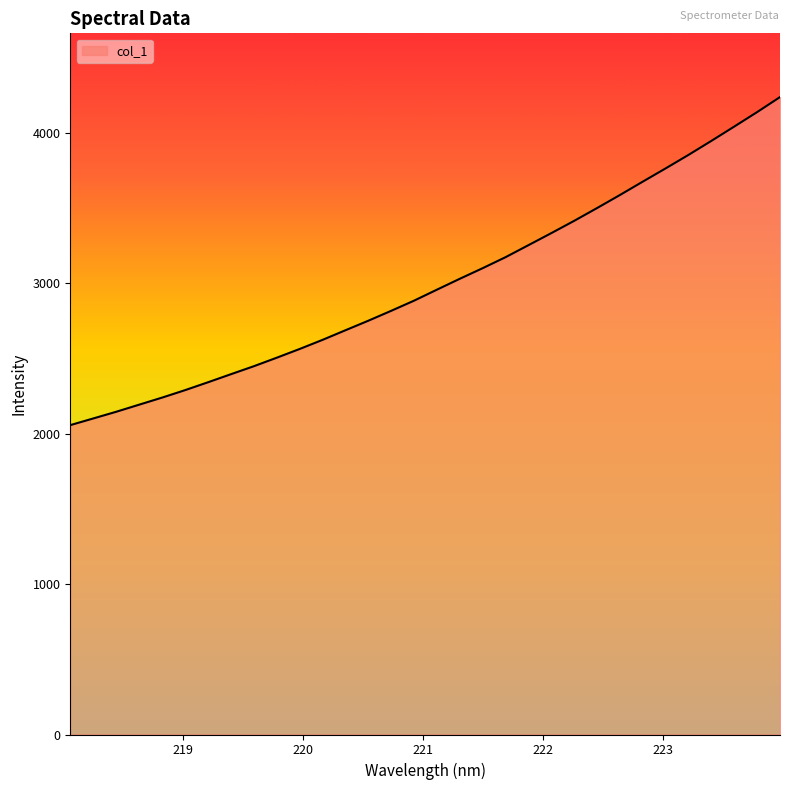

What is the maximum value shown in the chart?

4239.7